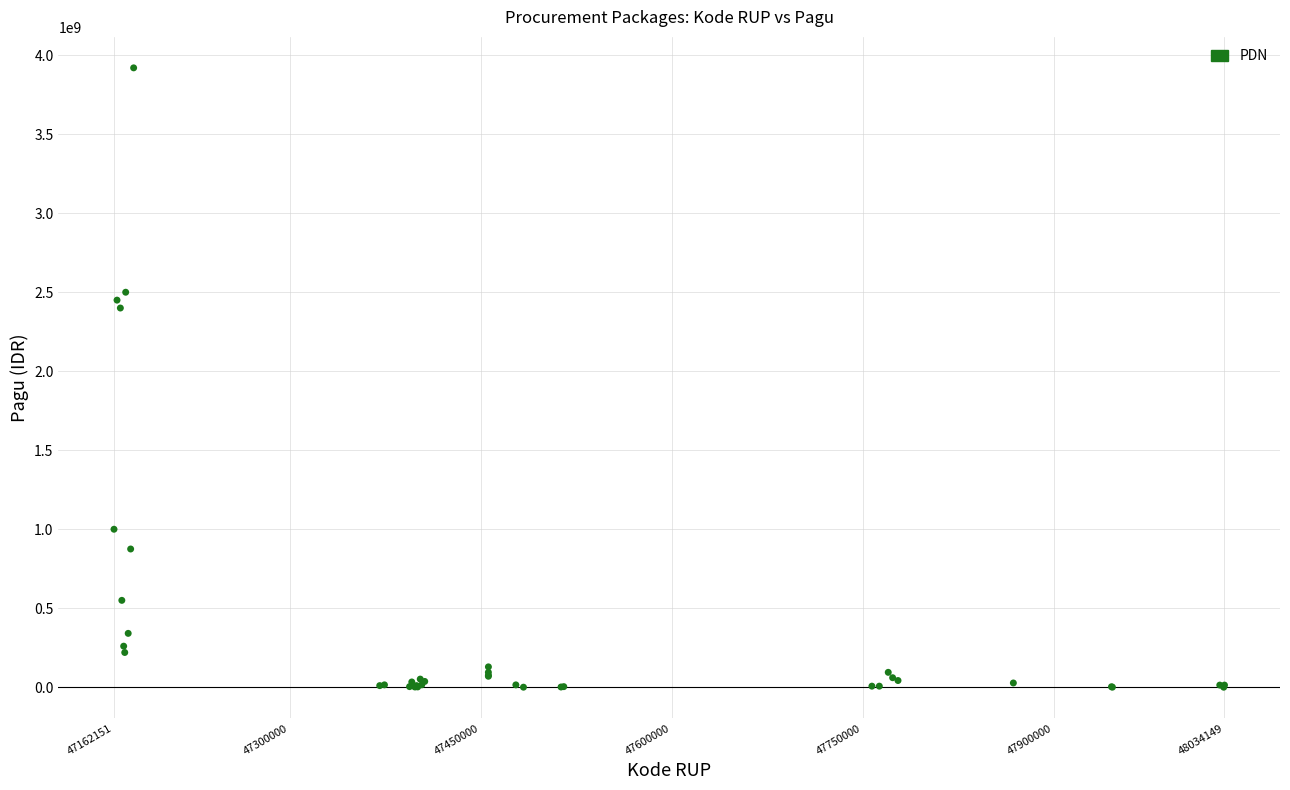

What Y value in the scatter plot is closest to 1960150000?

2400000000